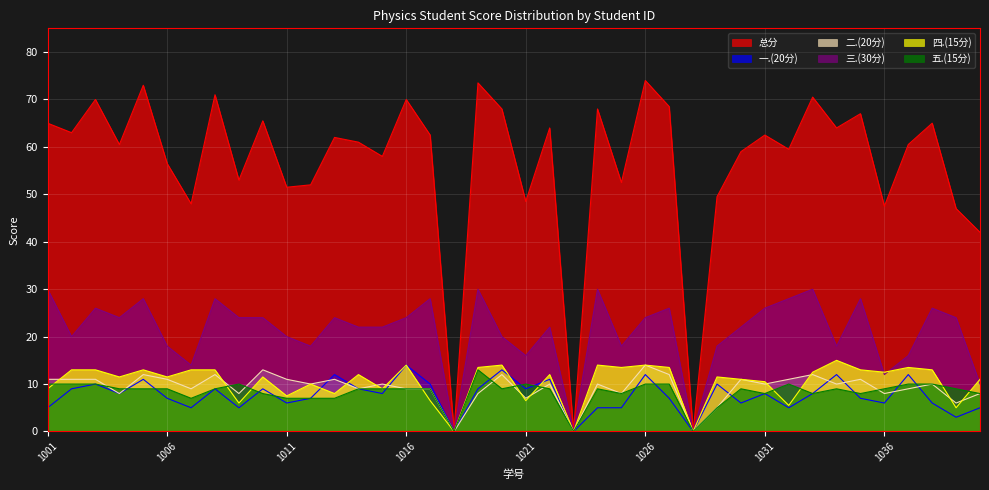

What is the approximate value of 二.(20分) at 2022081027?

12.0